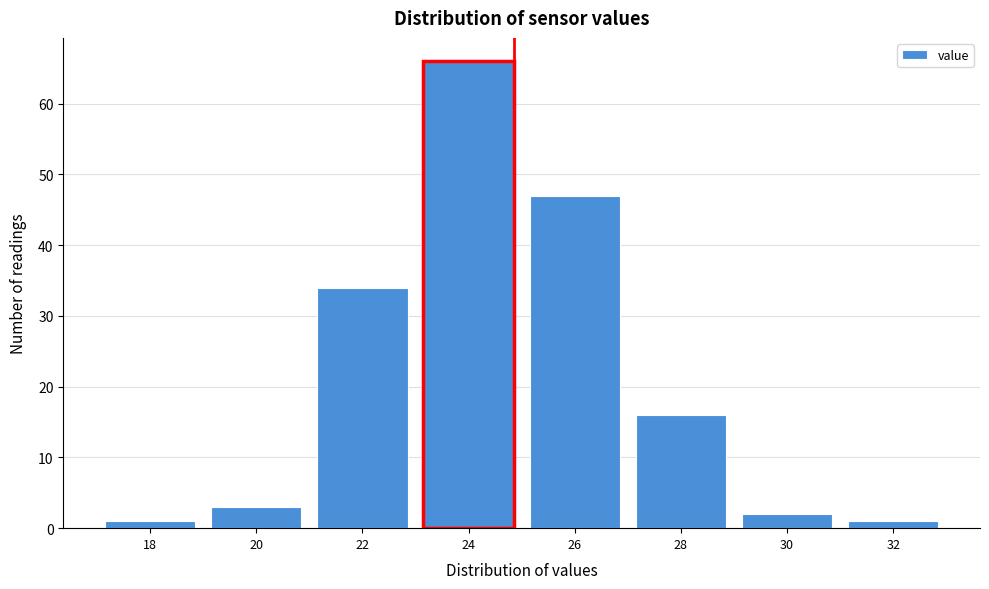

Reading left to right, list all the values displayed in this chart.

18=1	20=3	22=34	24=66	26=47	28=16	30=2	32=1